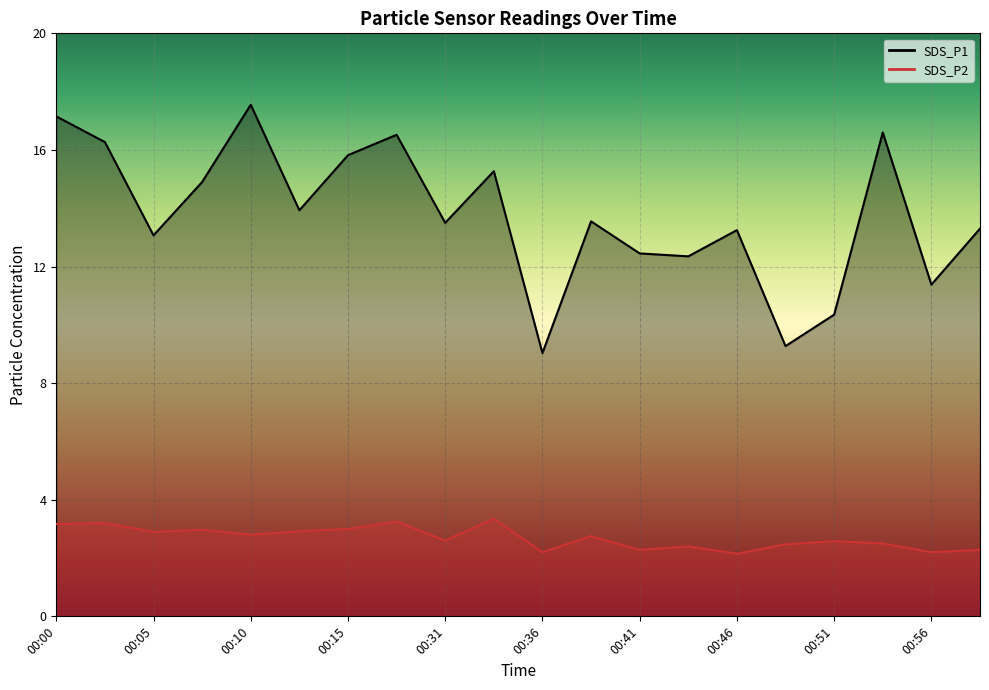

True or false: SDS_P2 and SDS_P1 cross at least once.

False